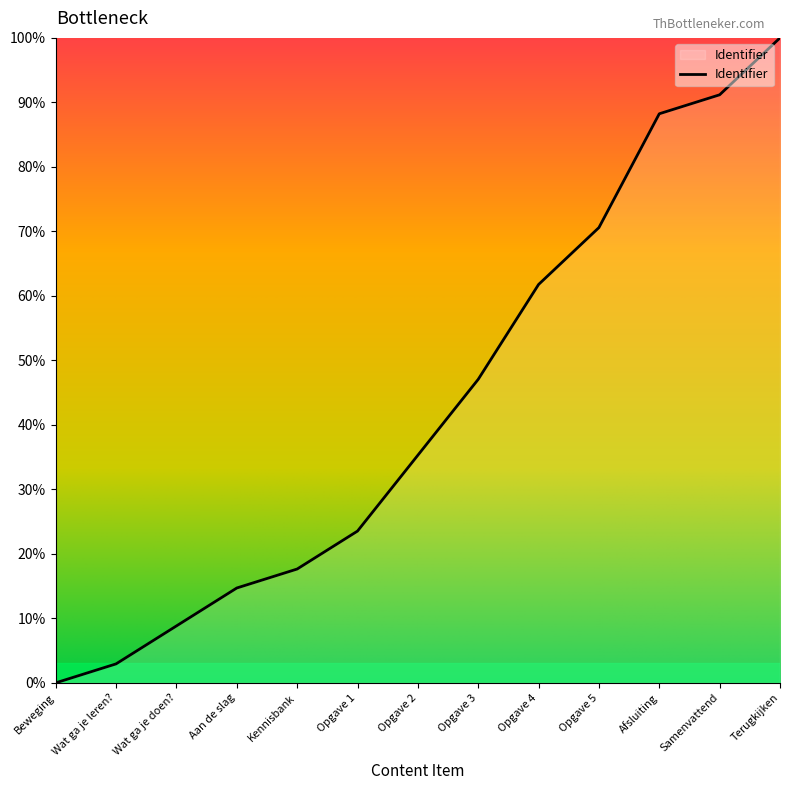

What is the sum of all values?

561.8